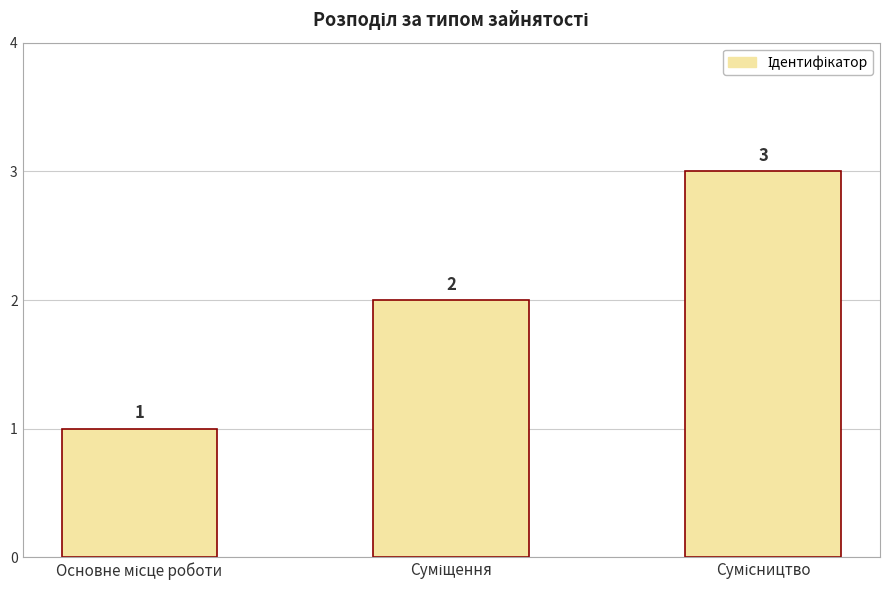

How many values are between 1 and 3?

3